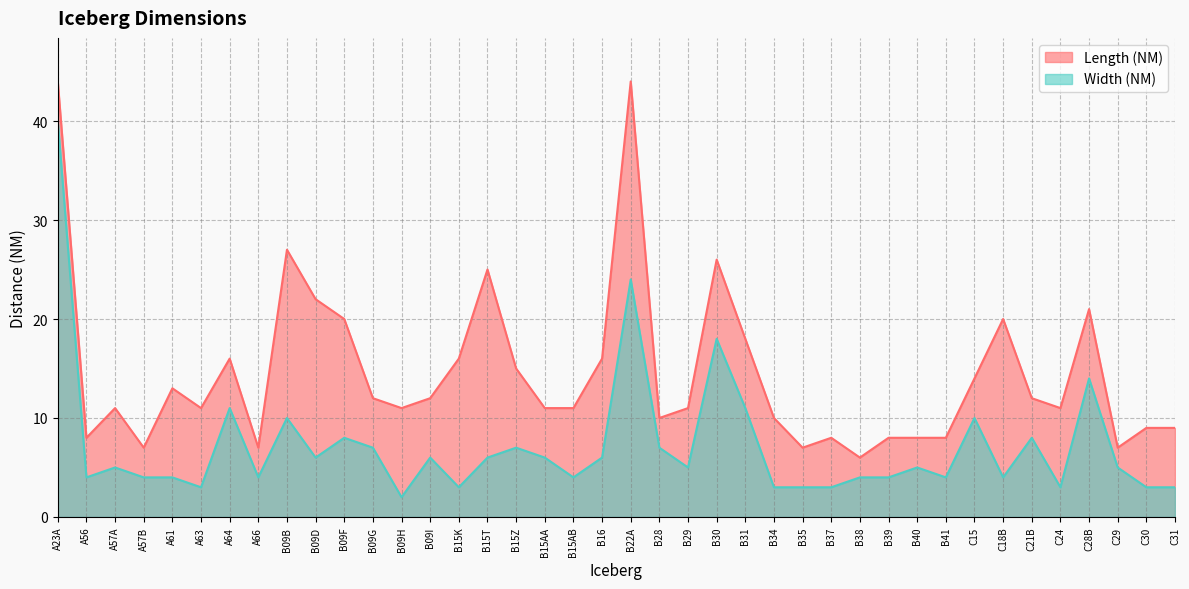

Which has a higher value, C31 or A23A?

A23A